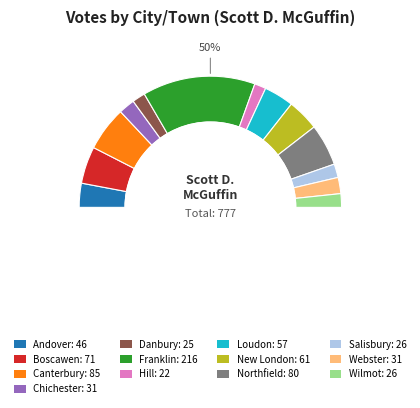

Which has a higher value, Webster or Wilmot?

Webster